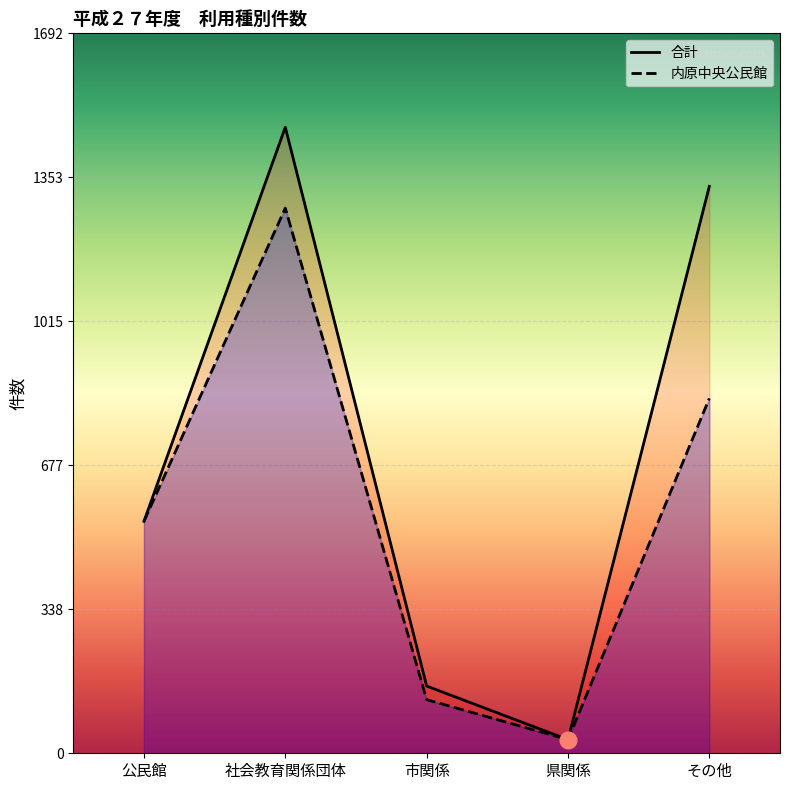

What are all the series names shown in the legend?

合計, 内原中央公民館